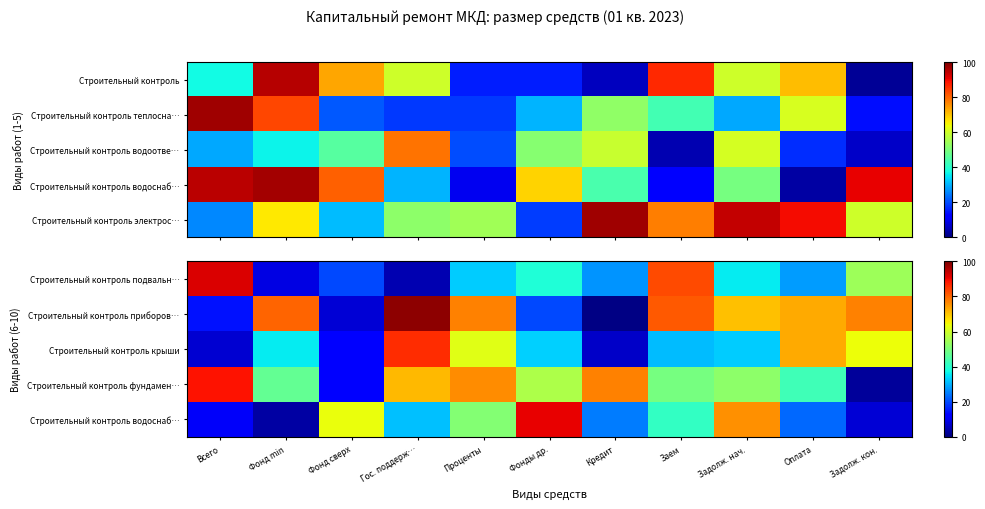

How many values in the Строительный контроль фундамен… series exceed 52?

6